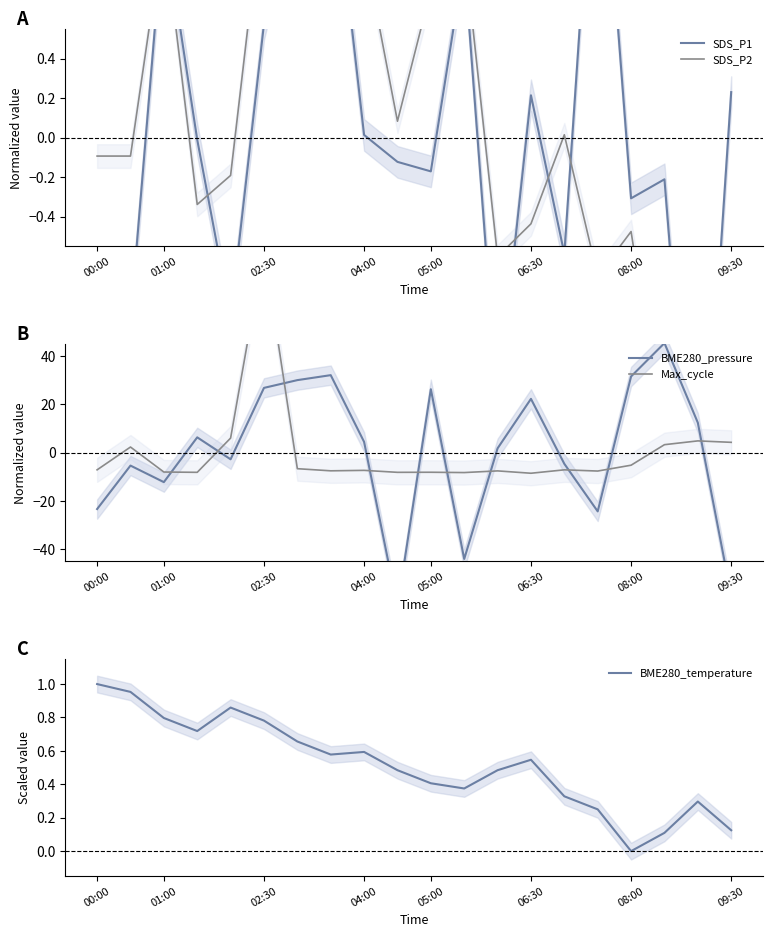

In SDS_P1, how many points are lower than both neighbors (excluding endpoints)?

7